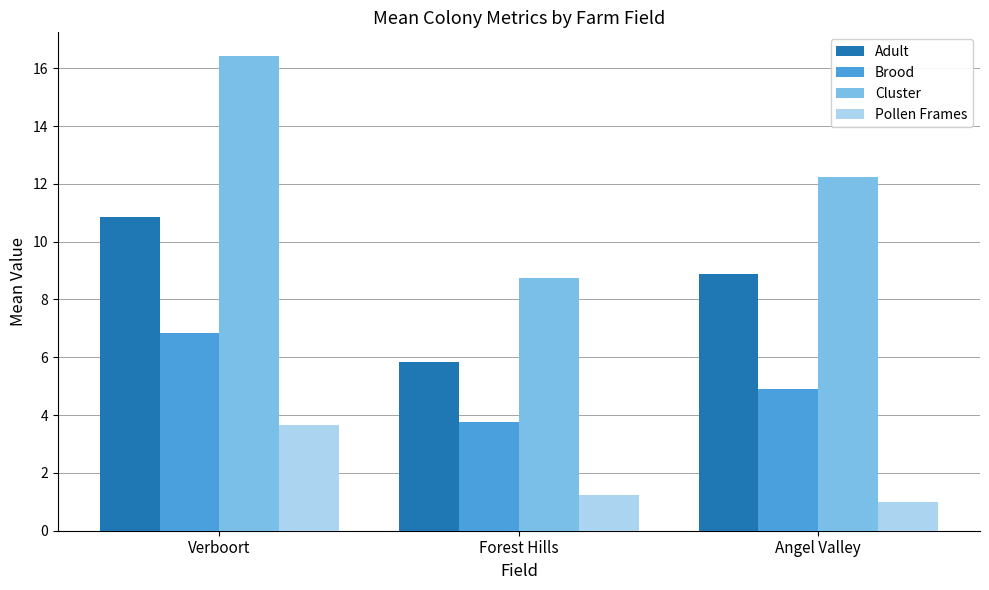

What is the maximum value shown in the chart?

16.4